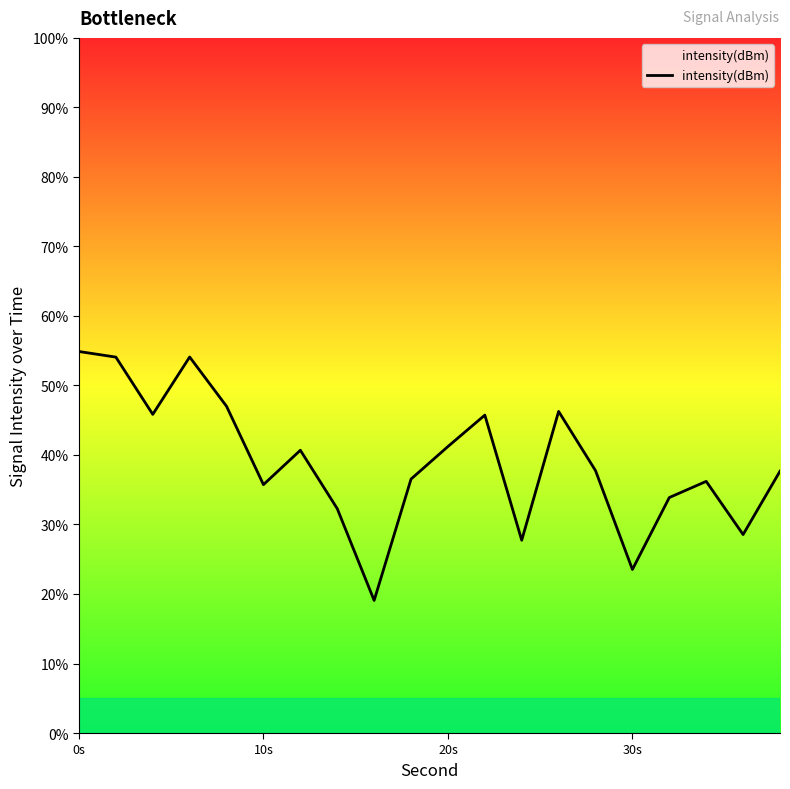

What is the difference between the maximum and second lowest values?

31.4